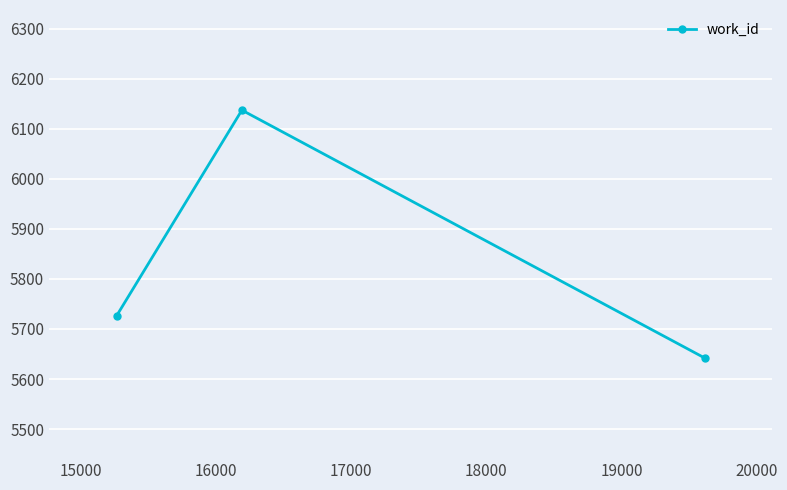

How many lines are shown in the chart?

1